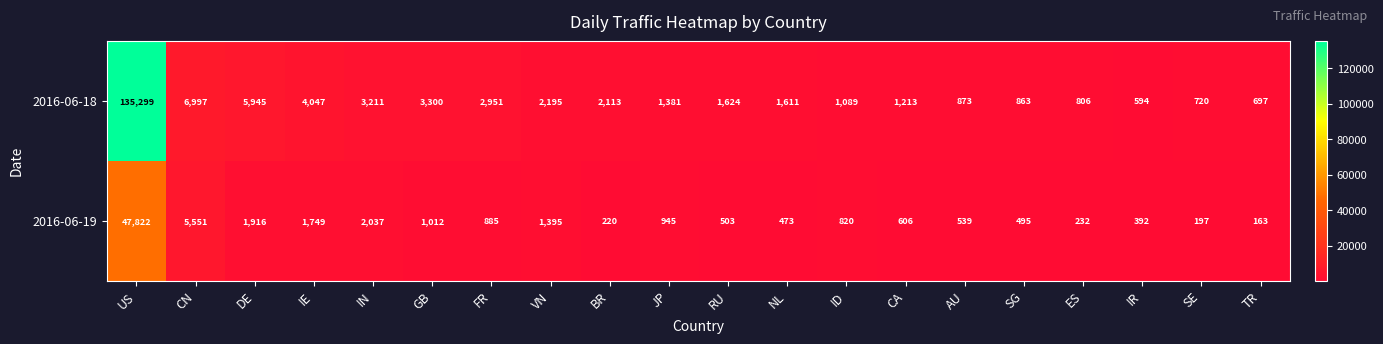

Rank the series at ES from highest to lowest value.

2016-06-18, 2016-06-19